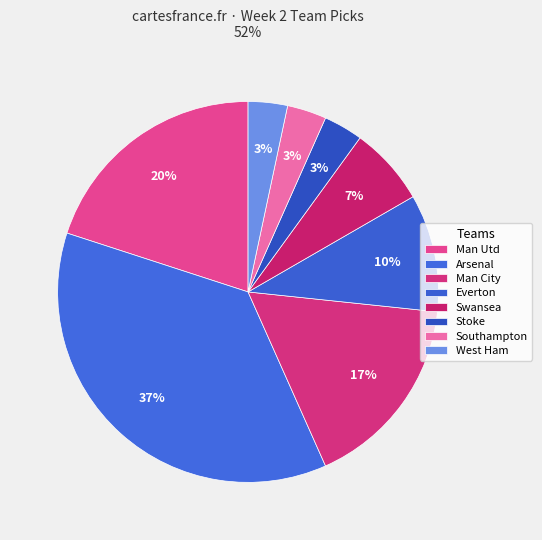

The West Ham slice represents 1% of the pie. True or false?

False